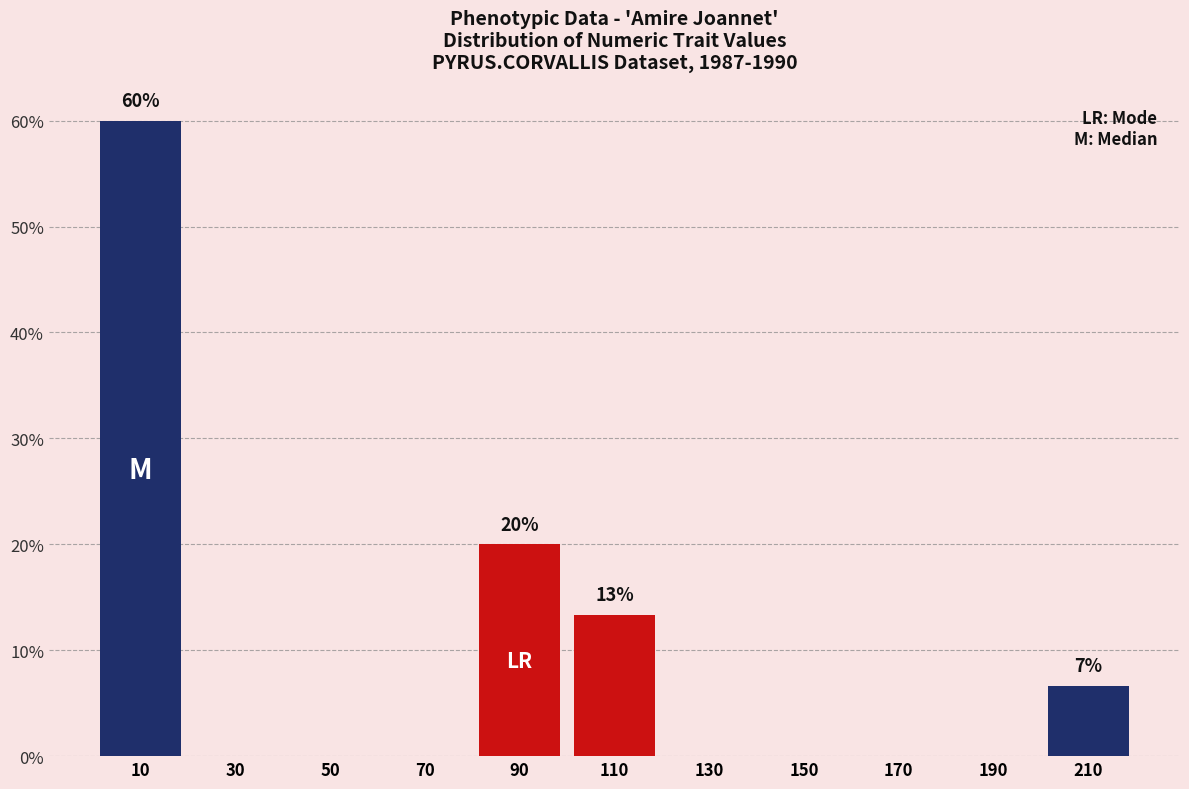

Which range on the x-axis has the tallest bar?

0 to 20